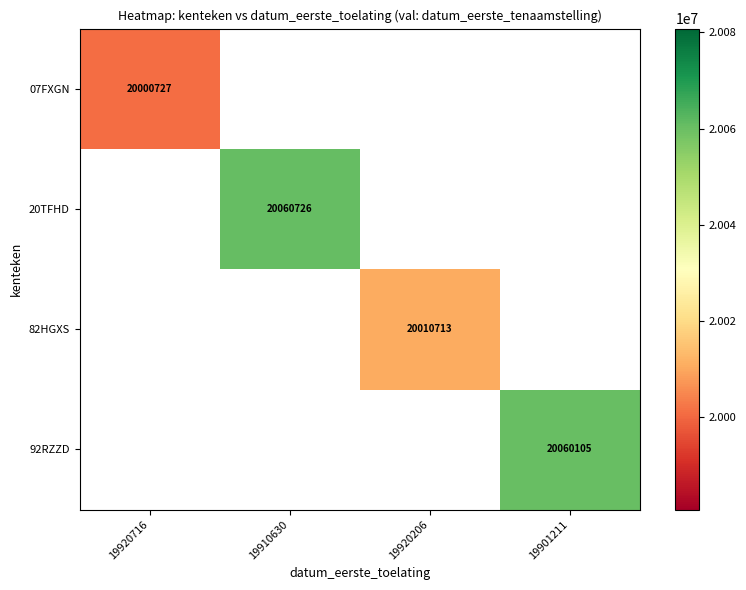

Is it true that 82HGXS equals 32729458.9 at 19920206?

False